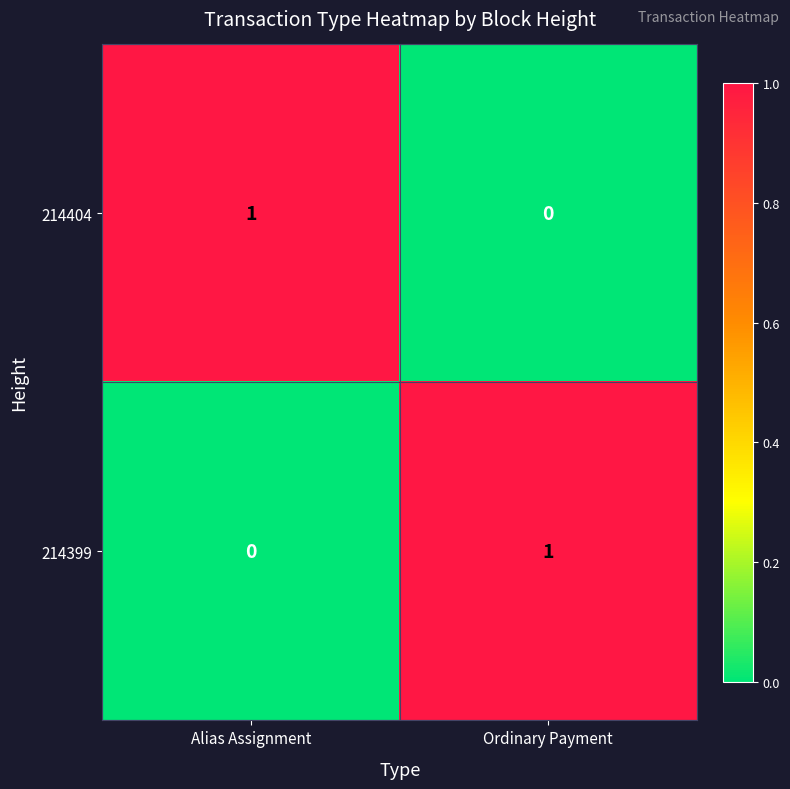

Which category has the lowest value in the 214404 series?

Ordinary Payment